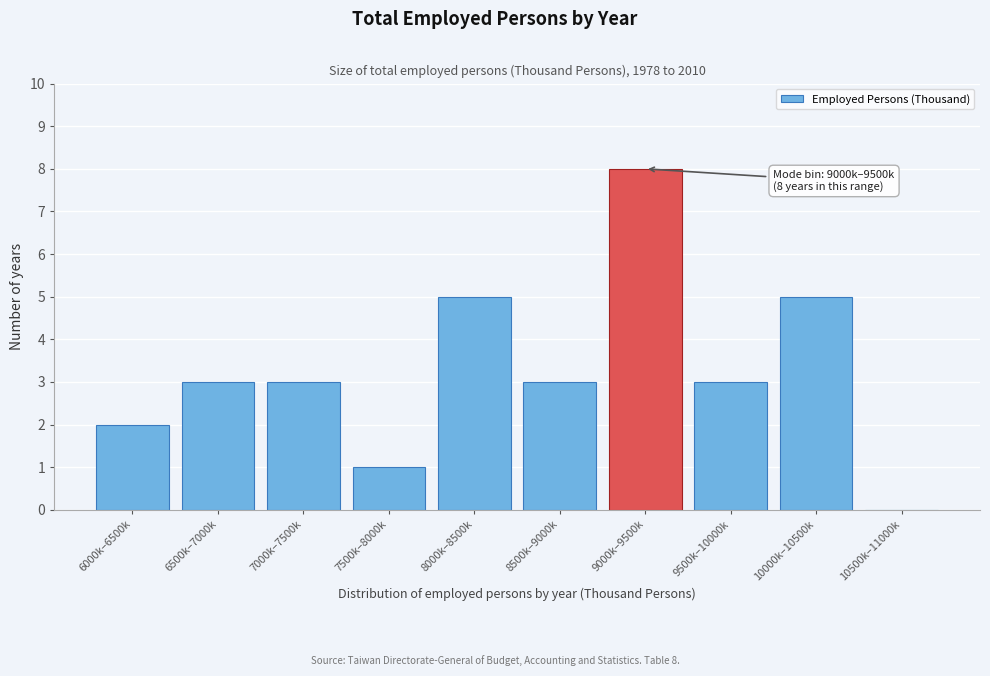

Reading left to right, transcribe all the data shown in this chart.

6000k–6500k=2	6500k–7000k=3	7000k–7500k=3	7500k–8000k=1	8000k–8500k=5	8500k–9000k=3	9000k–9500k=8	9500k–10000k=3	10000k–10500k=5	10500k–11000k=0